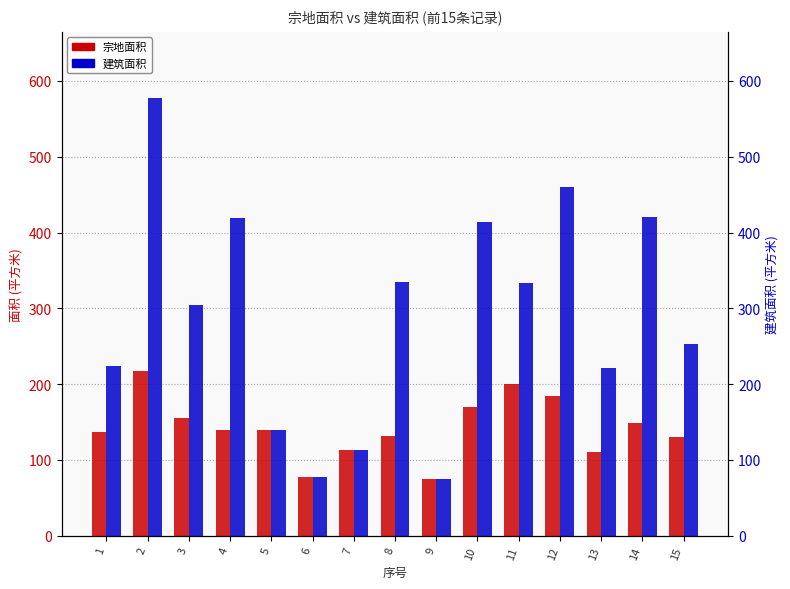

Which series has the largest total across all categories?

建筑面积